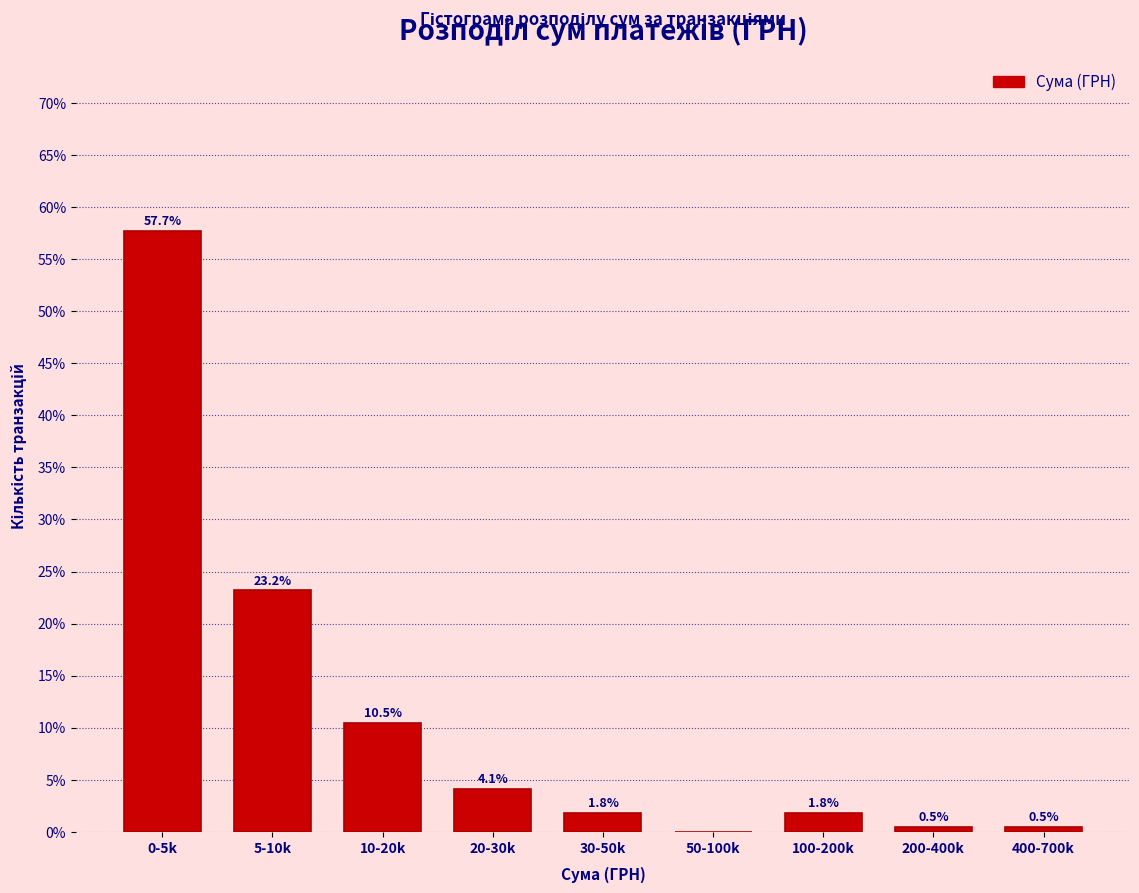

Reading left to right, extract all data points from this chart.

0-5k=57.7	5-10k=23.2	10-20k=10.5	20-30k=4.1	30-50k=1.8	50-100k=0.0	100-200k=1.8	200-400k=0.5	400-700k=0.5